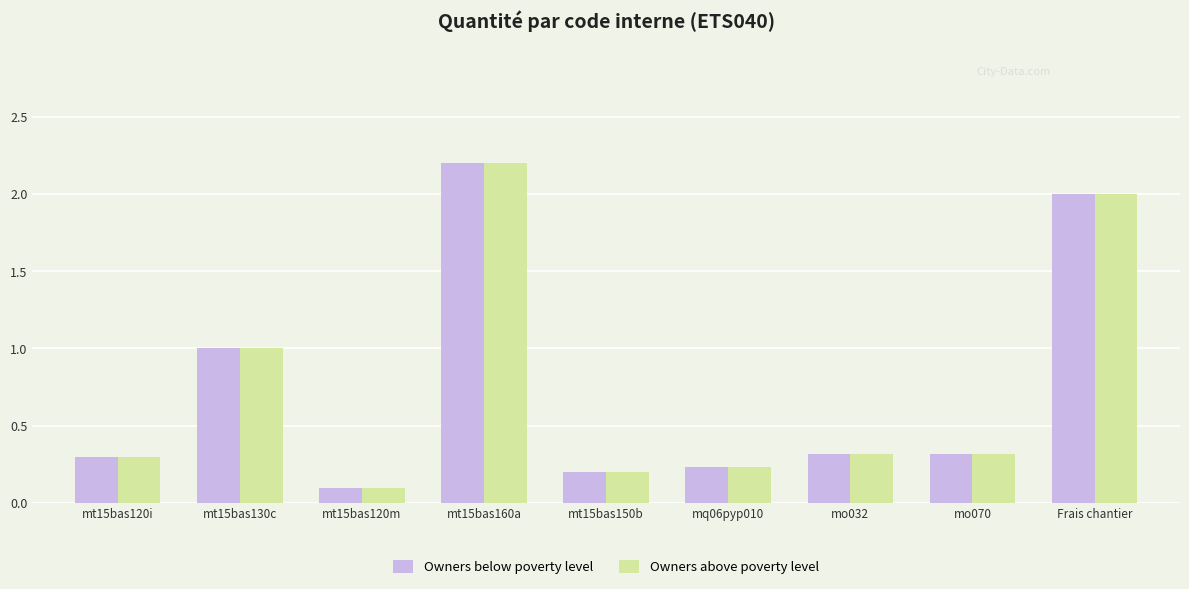

What is the difference between the second highest and minimum values in the Owners above poverty level series?

1.9